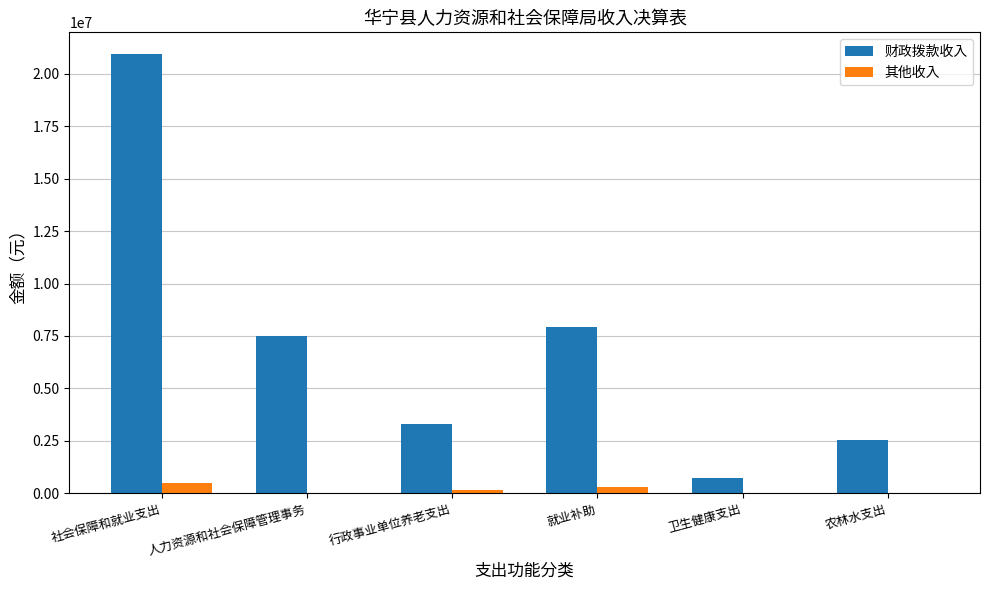

The 财政拨款收入 series shows 712562.8 at 卫生健康支出. True or false?

True